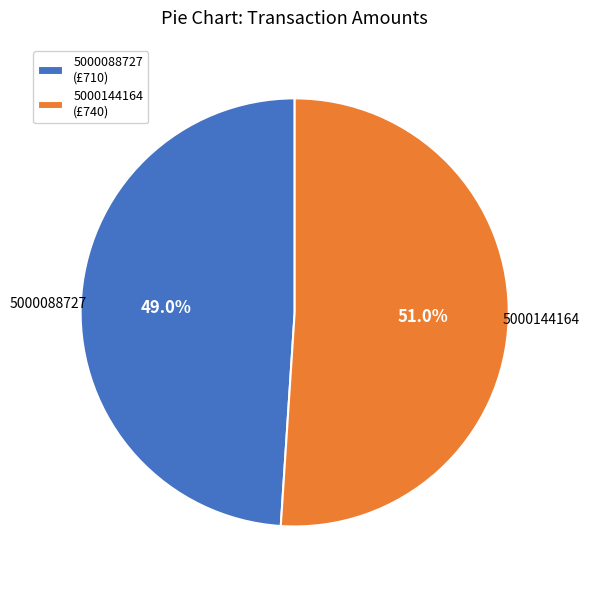

How many slices are in this pie chart?

2